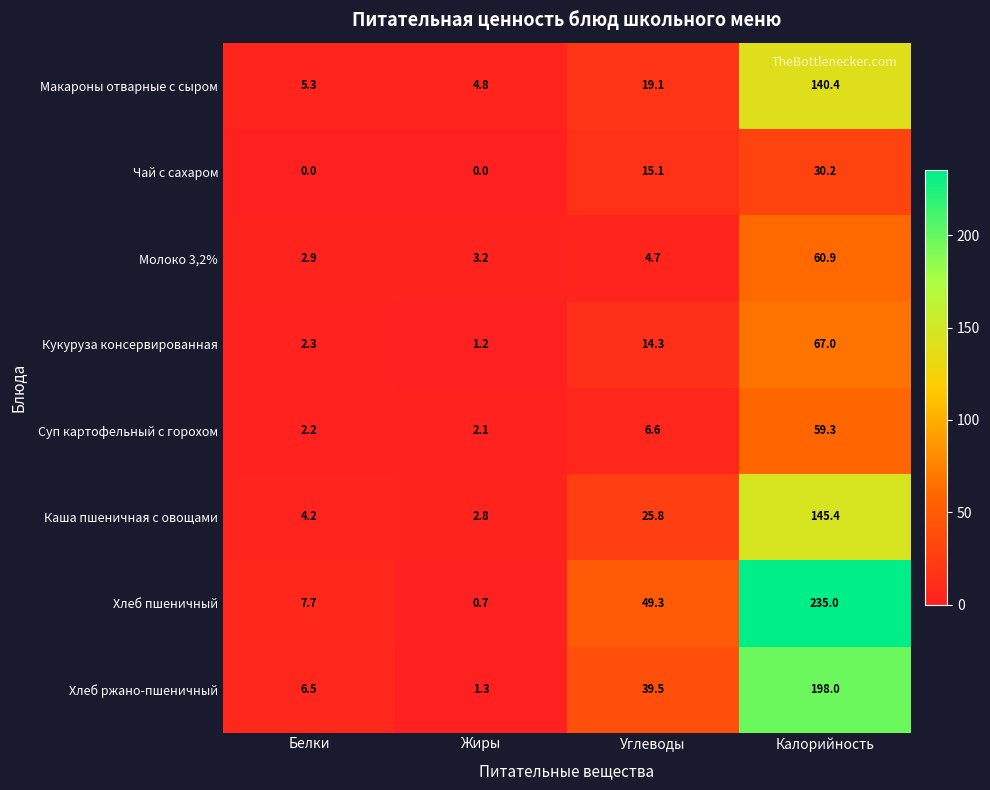

What is the maximum value shown in the chart?

235.0